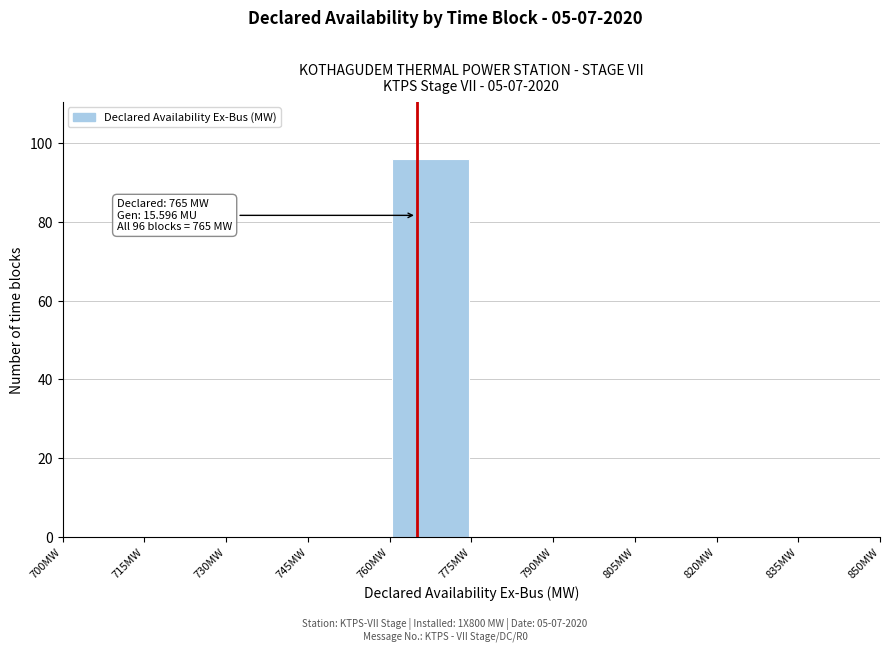

Over which range of the x-axis is the bar tallest?

760 to 775